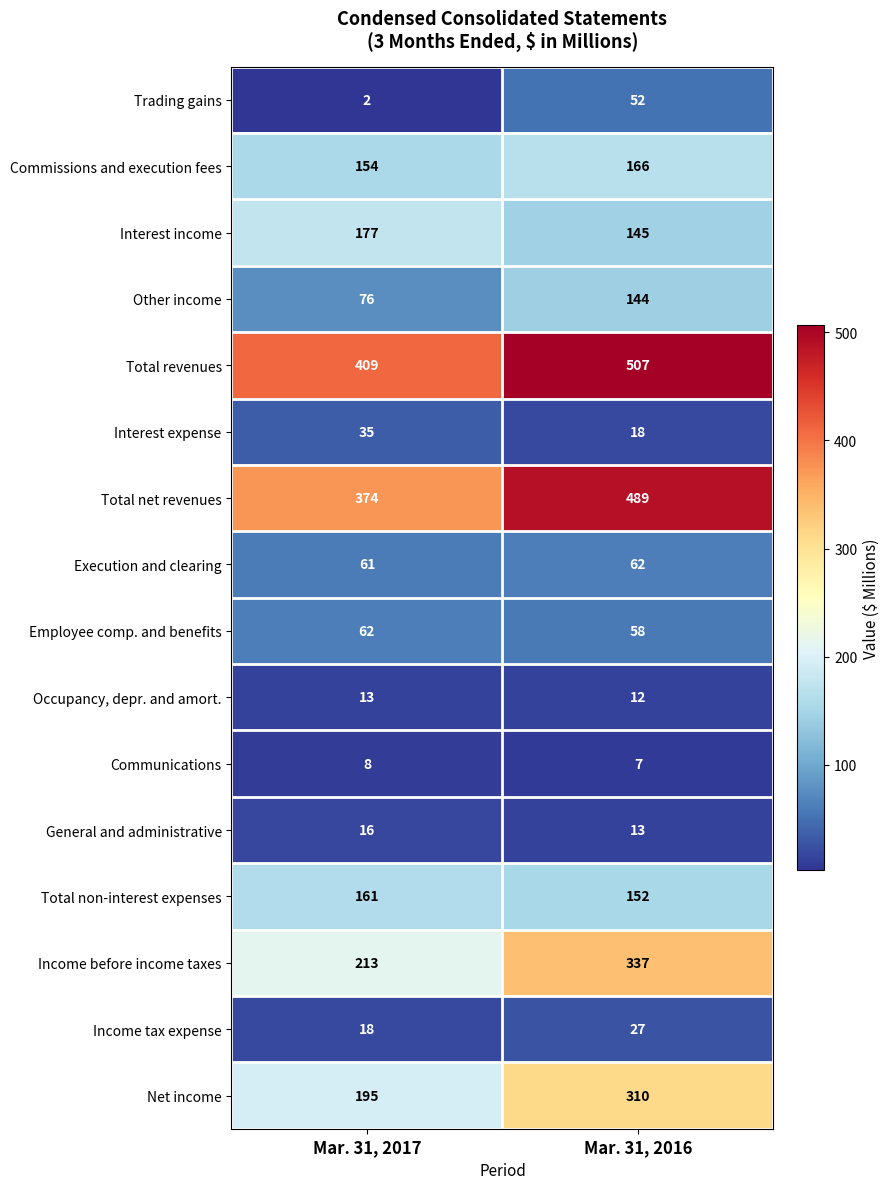

What is the spread (max minus min) of values at Mar. 31, 2016?

500